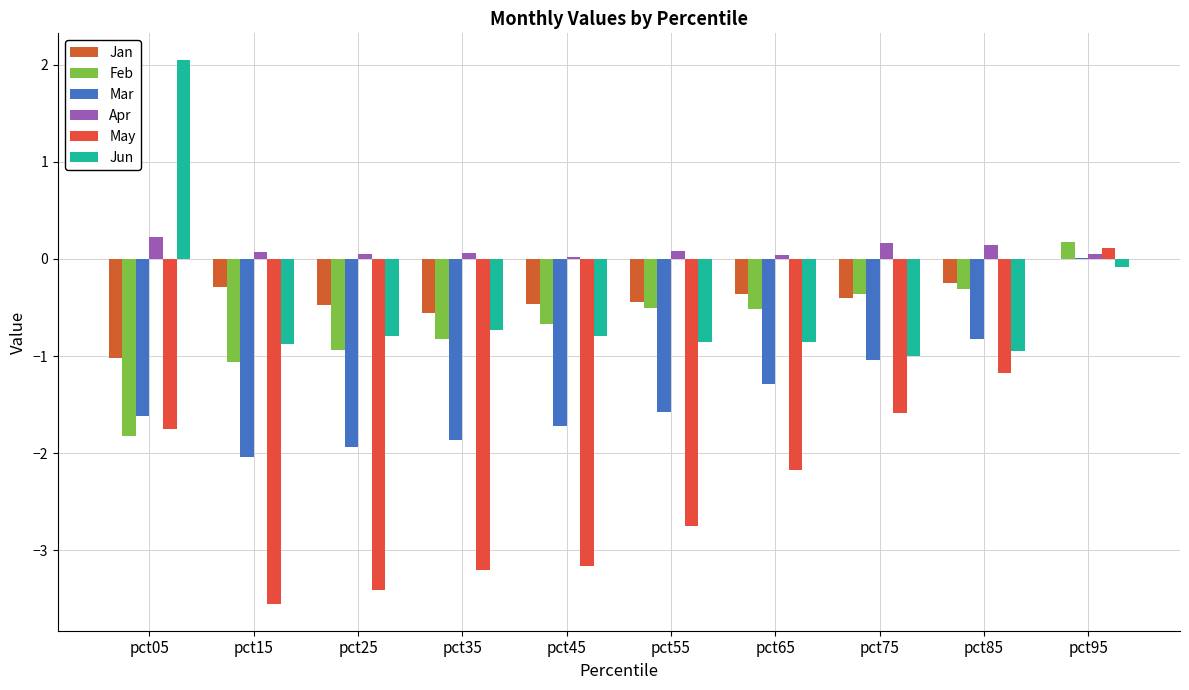

Reading left to right, list all the values displayed in this chart.

Jan: pct05=-1.0	pct15=-0.3	pct25=-0.5	pct35=-0.6	pct45=-0.5	pct55=-0.4	pct65=-0.4	pct75=-0.4	pct85=-0.2	pct95=0.0
Feb: pct05=-1.8	pct15=-1.1	pct25=-0.9	pct35=-0.8	pct45=-0.7	pct55=-0.5	pct65=-0.5	pct75=-0.4	pct85=-0.3	pct95=0.2
Mar: pct05=-1.6	pct15=-2.0	pct25=-1.9	pct35=-1.9	pct45=-1.7	pct55=-1.6	pct65=-1.3	pct75=-1.0	pct85=-0.8	pct95=0.0
Apr: pct05=0.2	pct15=0.1	pct25=0.1	pct35=0.1	pct45=0.0	pct55=0.1	pct65=0.0	pct75=0.2	pct85=0.1	pct95=0.0
May: pct05=-1.8	pct15=-3.5	pct25=-3.4	pct35=-3.2	pct45=-3.2	pct55=-2.8	pct65=-2.2	pct75=-1.6	pct85=-1.2	pct95=0.1
Jun: pct05=2.0	pct15=-0.9	pct25=-0.8	pct35=-0.7	pct45=-0.8	pct55=-0.9	pct65=-0.9	pct75=-1.0	pct85=-0.9	pct95=-0.1